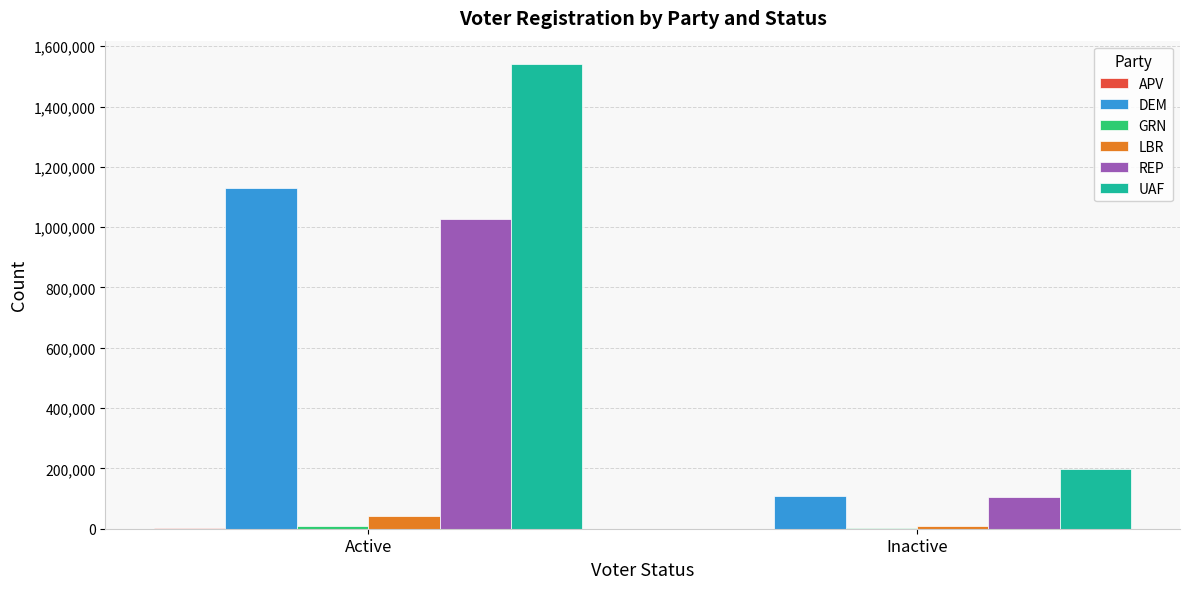

Which series has the largest total across all categories?

UAF